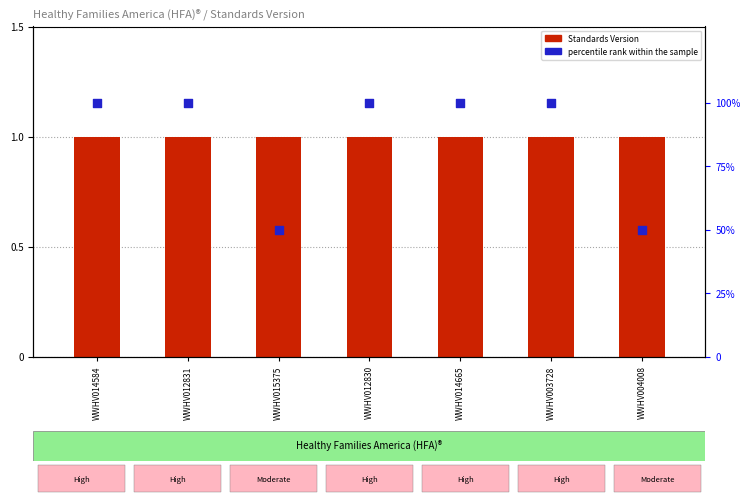

Which series contains the lowest Y value?

Standards Version